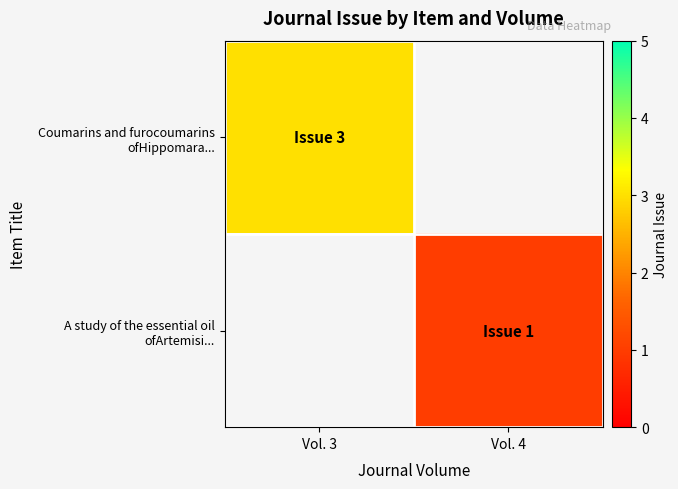

Which category has the highest value in the Coumarins and furocoumarins ofHippomara... series?

Vol. 3